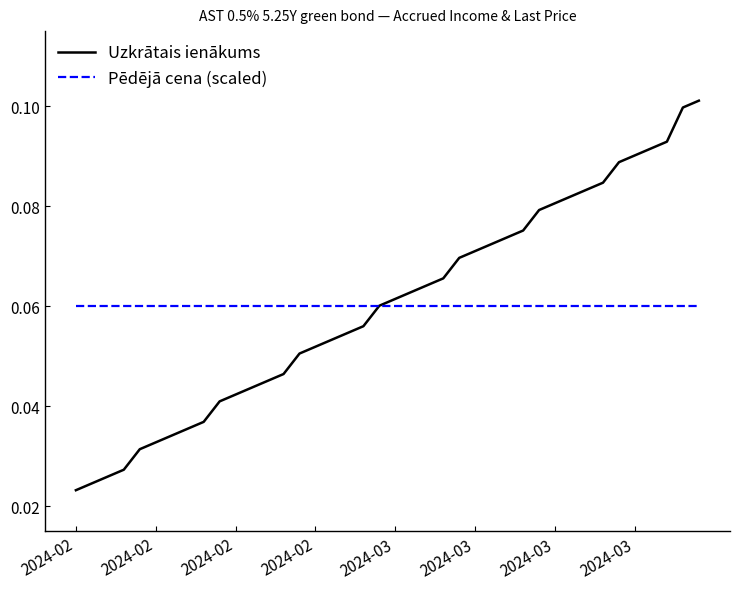

How many Uzkrātais ienākums values are between 0 and 1?

40